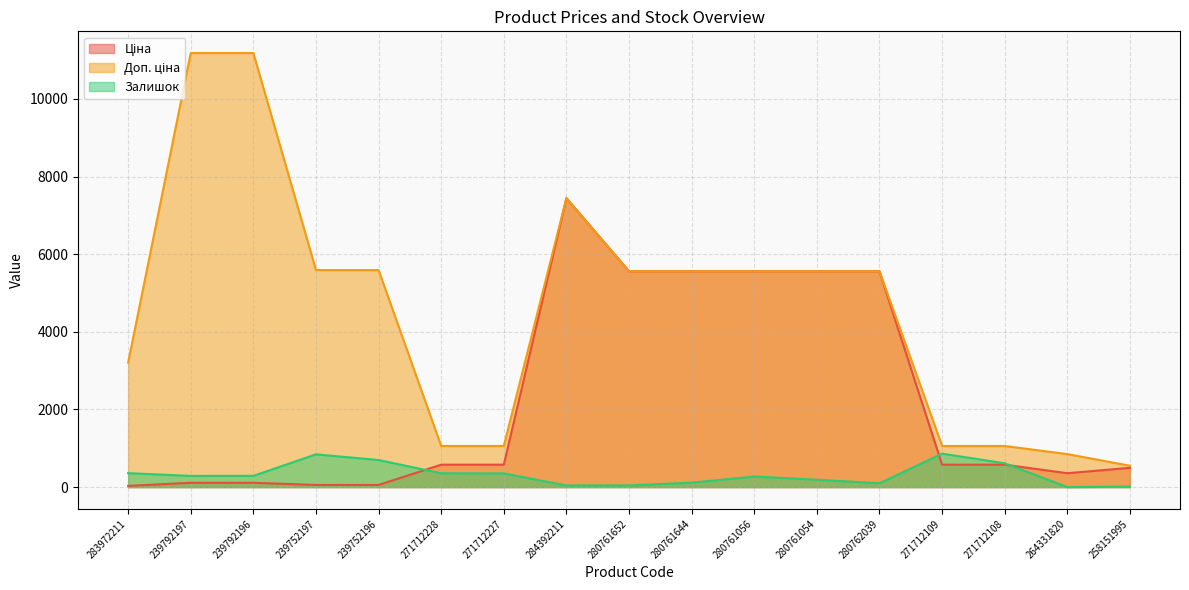

True or false: Доп. ціна and Залишок cross at least once.

False